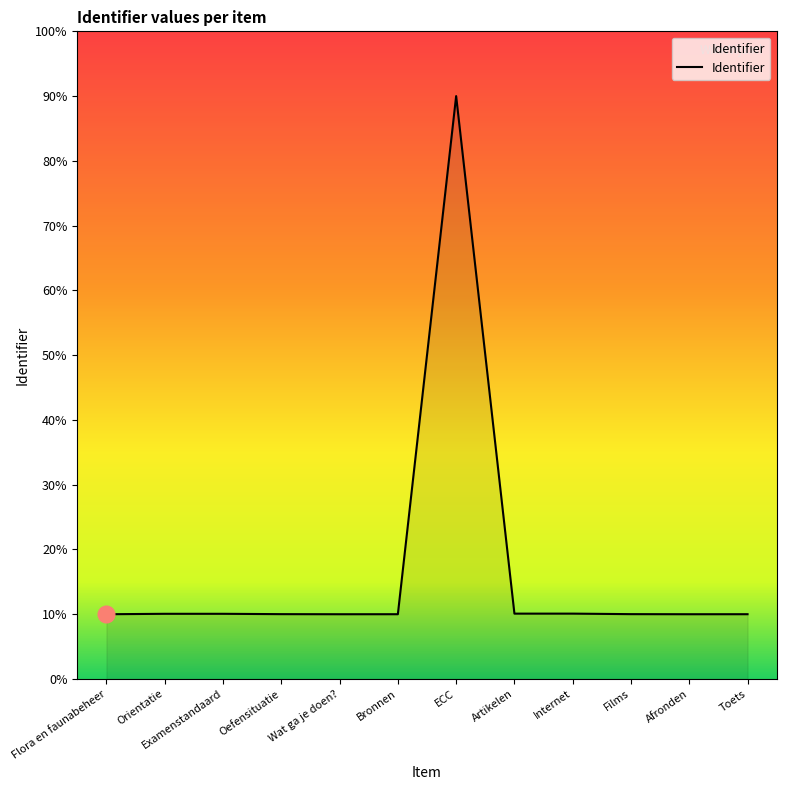

What is the sum of all values?

200.4